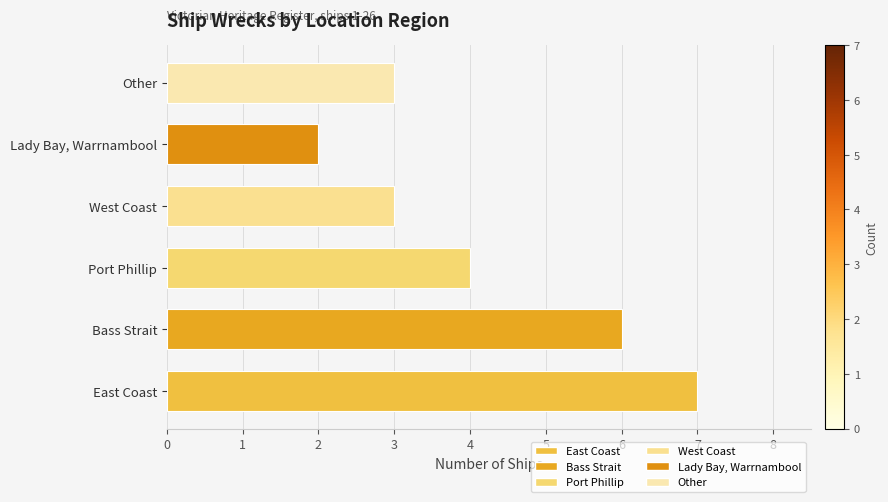

What is the maximum value shown in the chart?

7